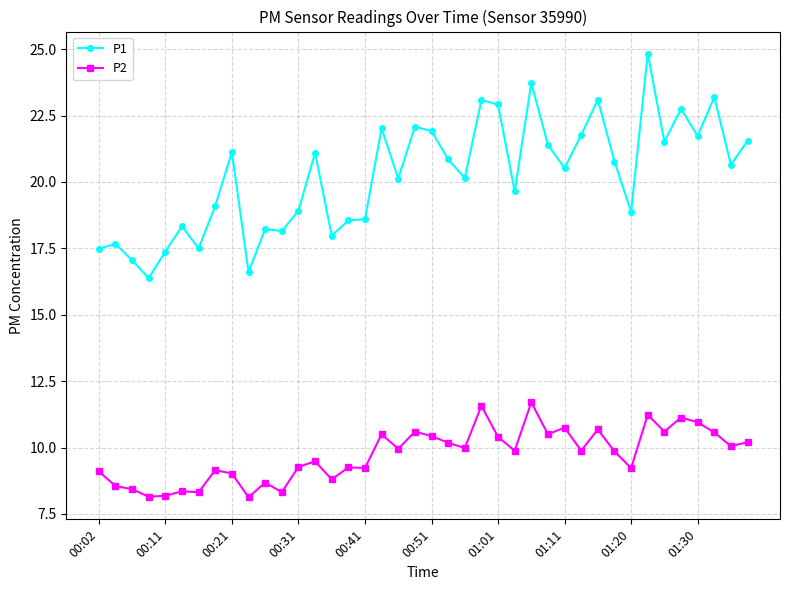

Which series has the largest total across all categories?

P1